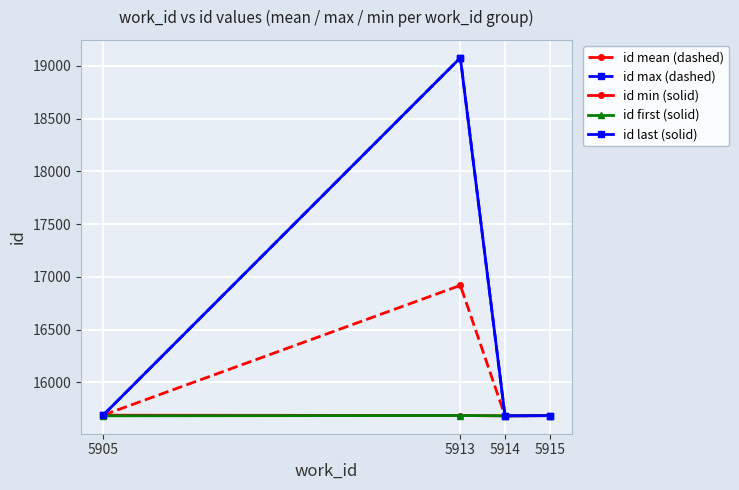

Which series has the largest range (max minus min)?

id max (dashed)